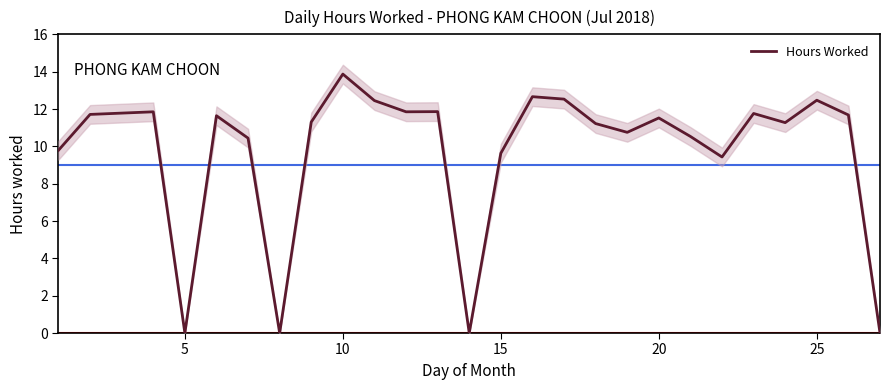

What is the value of the 9th point from the left?

11.3